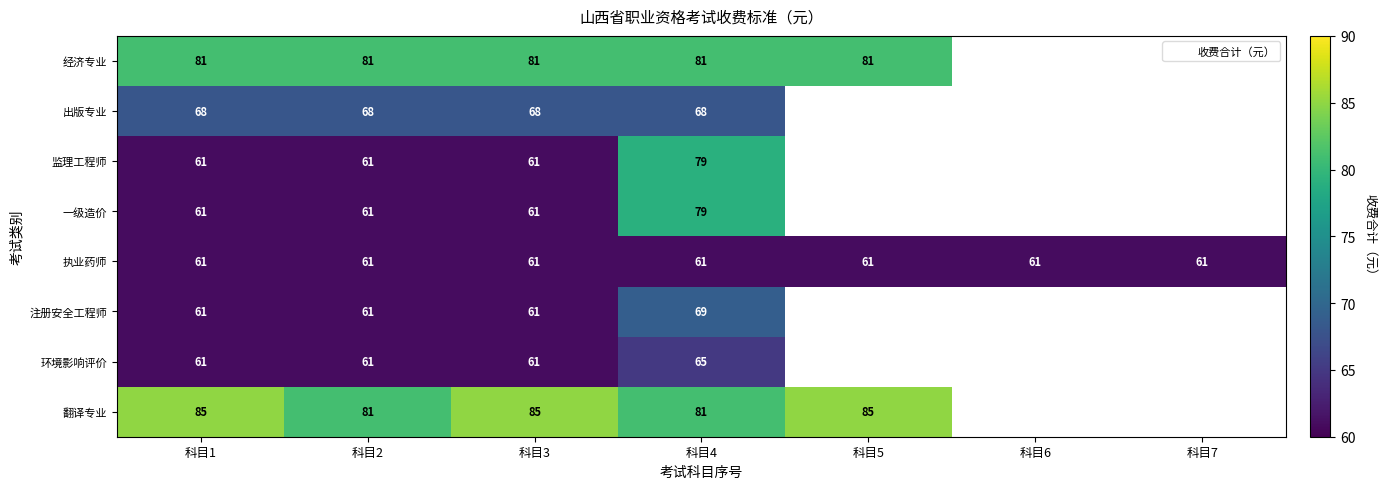

At which label is 注册安全工程师 closest to 65?

科目1